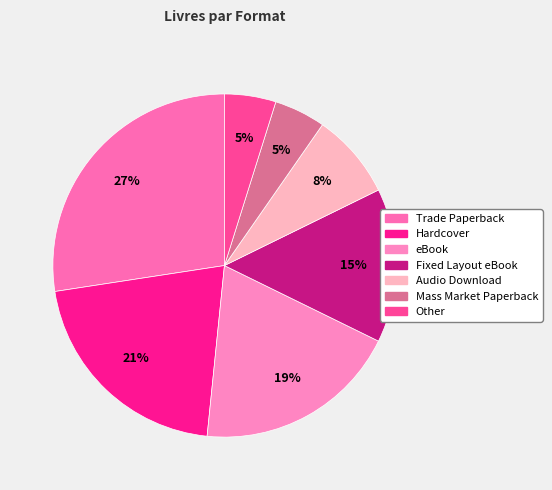

How many segments does this pie chart have?

7